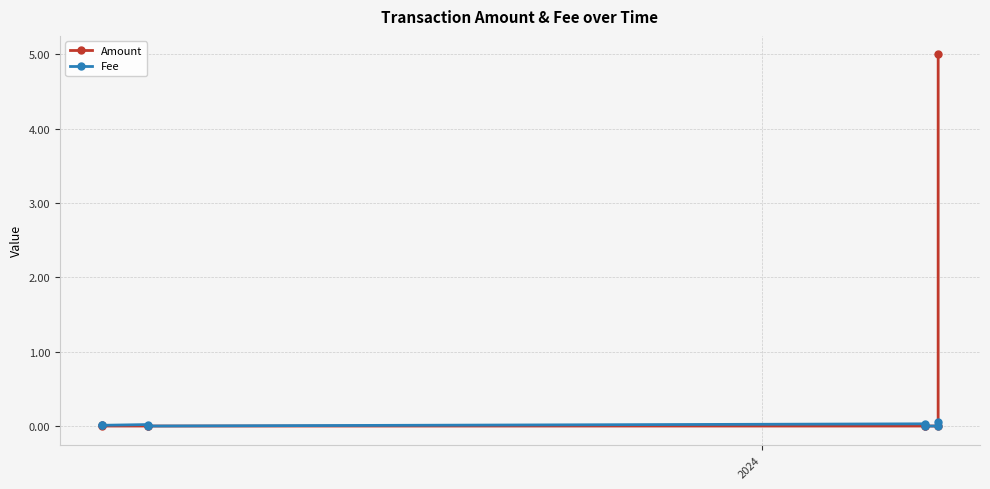

What are all the series names shown in the legend?

Amount, Fee